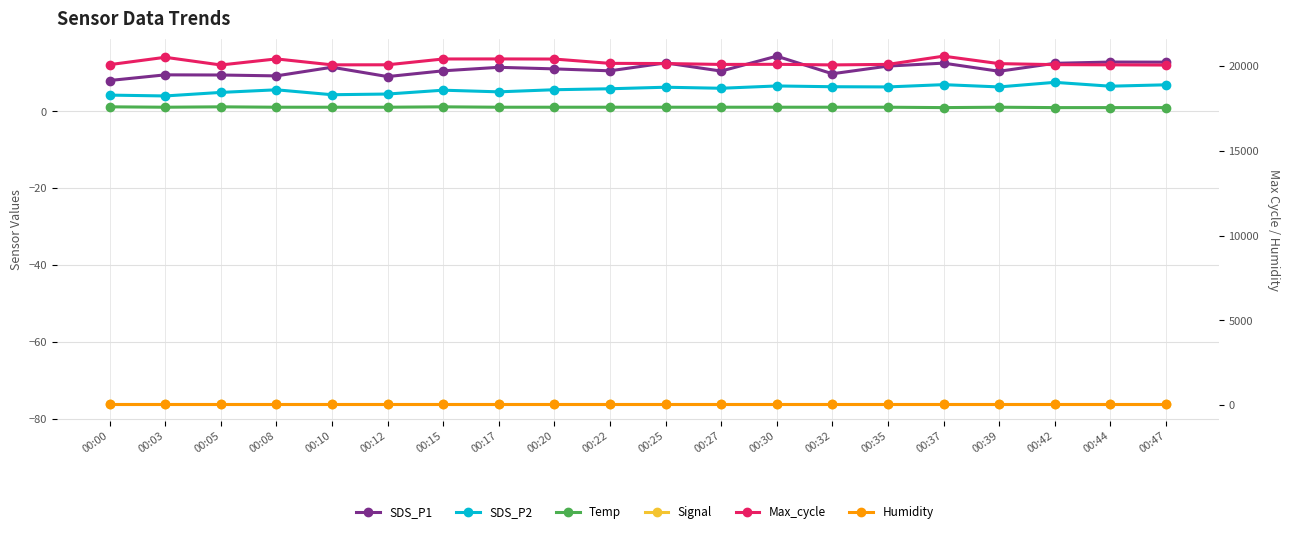

What is the average value of the Humidity series?

99.9